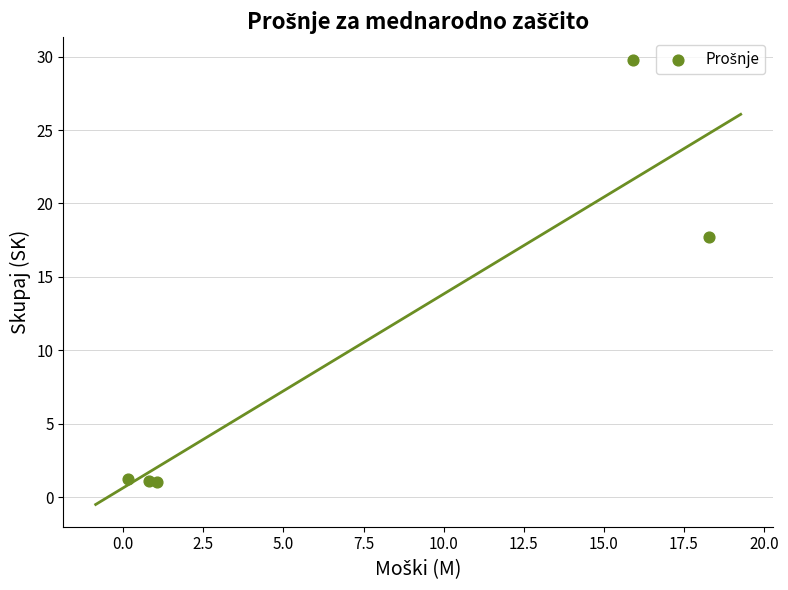

What Y value in the scatter plot is closest to 15?

17.7